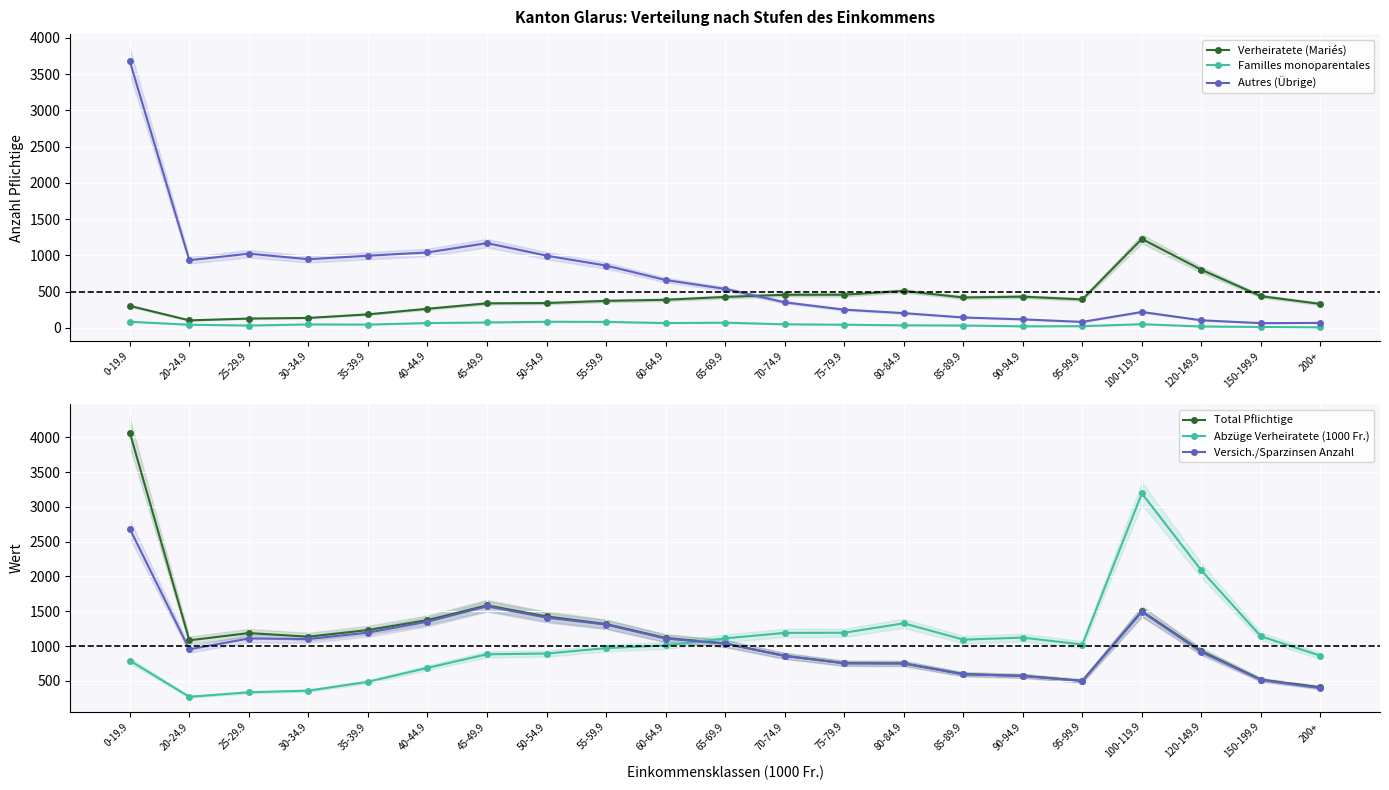

Between which two adjacent categories do Verheiratete (Mariés) and Autres (Übrige) first intersect?

65-69.9 and 70-74.9